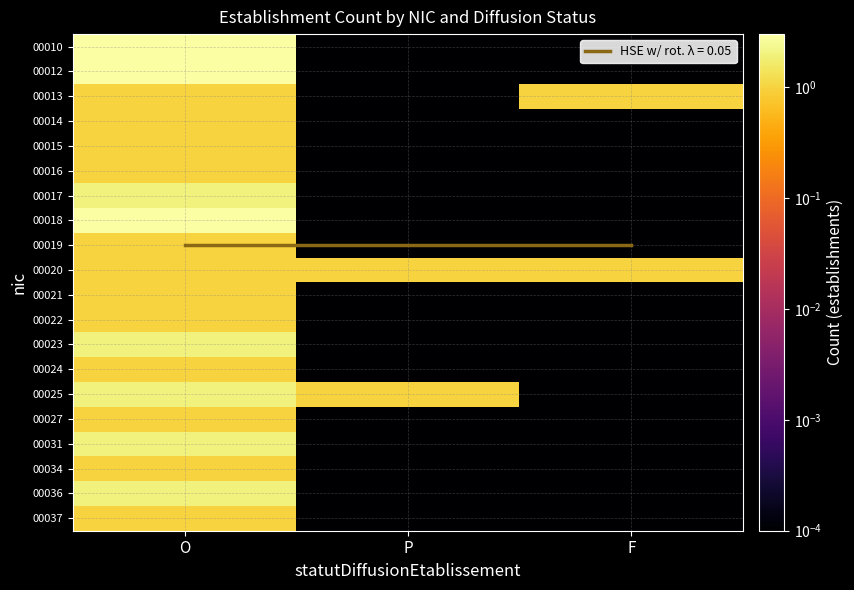

Rank the series at O from lowest to highest value.

00013, 00014, 00015, 00016, 00019, 00020, 00021, 00022, 00024, 00027, 00034, 00037, 00017, 00023, 00025, 00031, 00036, 00010, 00012, 00018